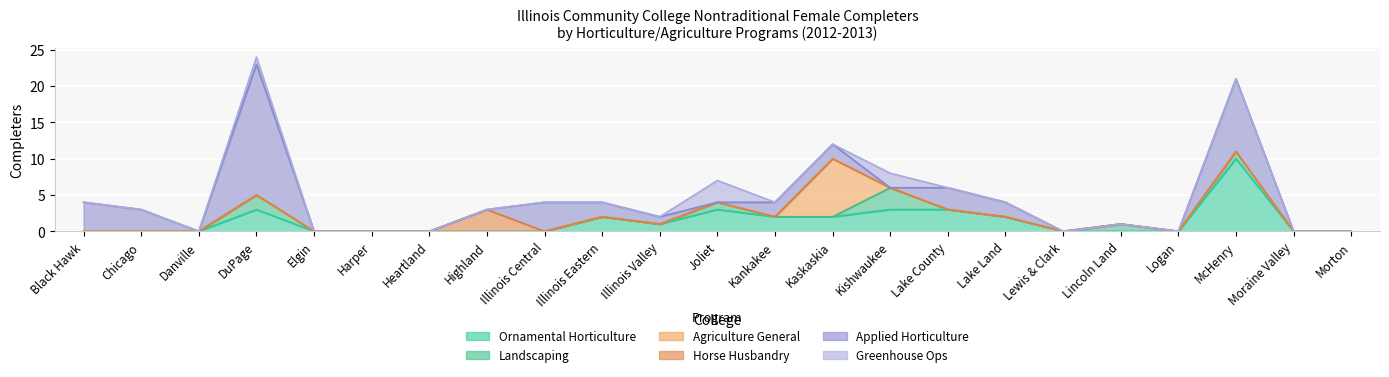

Between Kaskaskia and Moraine Valley, which series saw the biggest shift?

Agriculture General